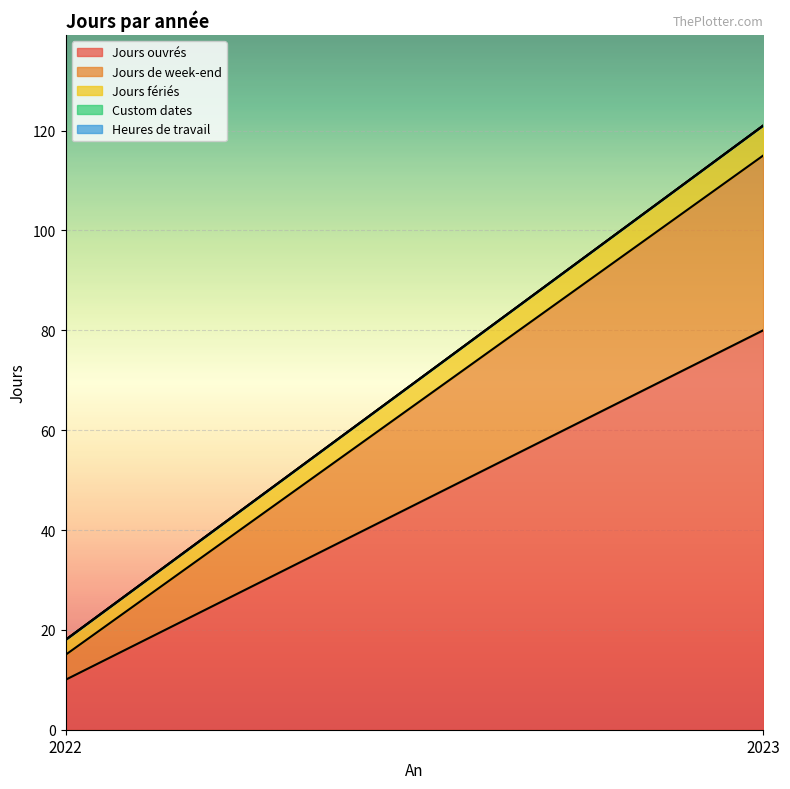

True or false: Custom dates has a value of 0 at 2022.

True